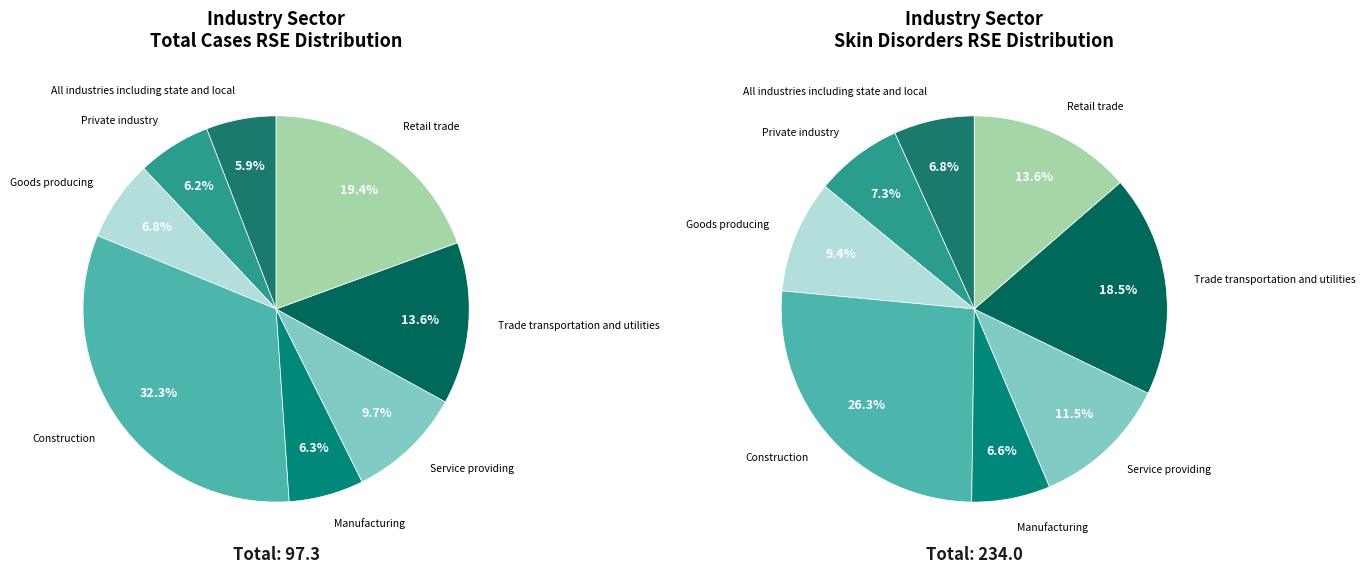

Is the sum of All industries including state and local and Trade transportation and utilities greater than half?

No